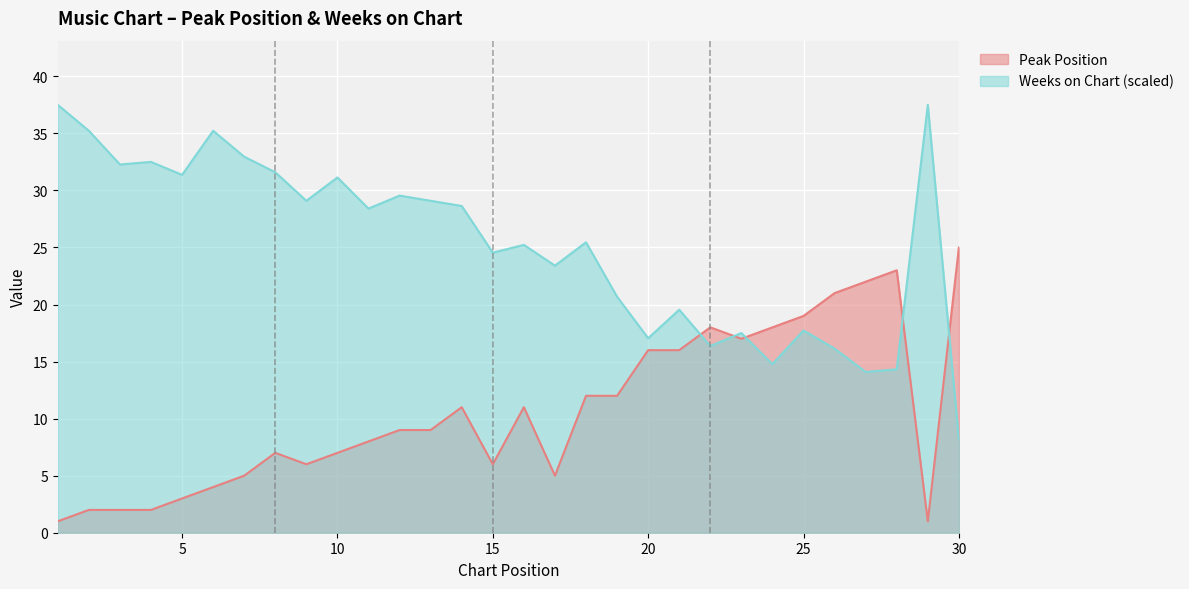

What is the difference between the Peak Position values at 20 and 17?

11.0